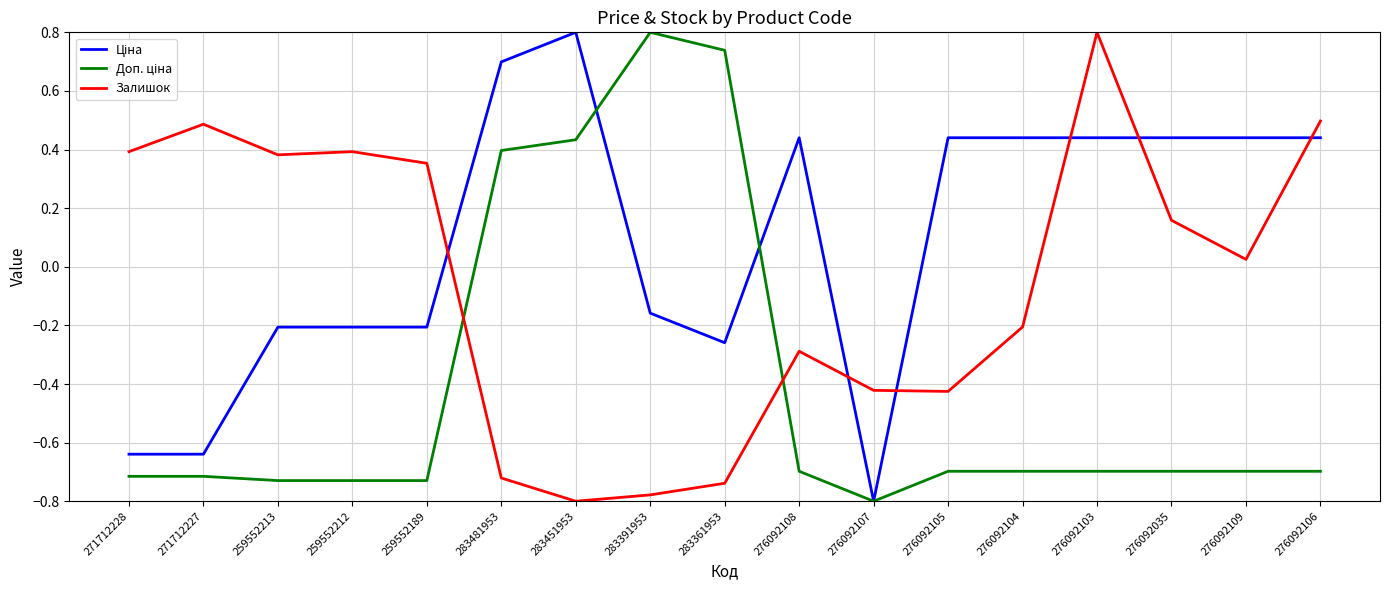

What is the difference between the highest and lowest values at 283481953?

1.4